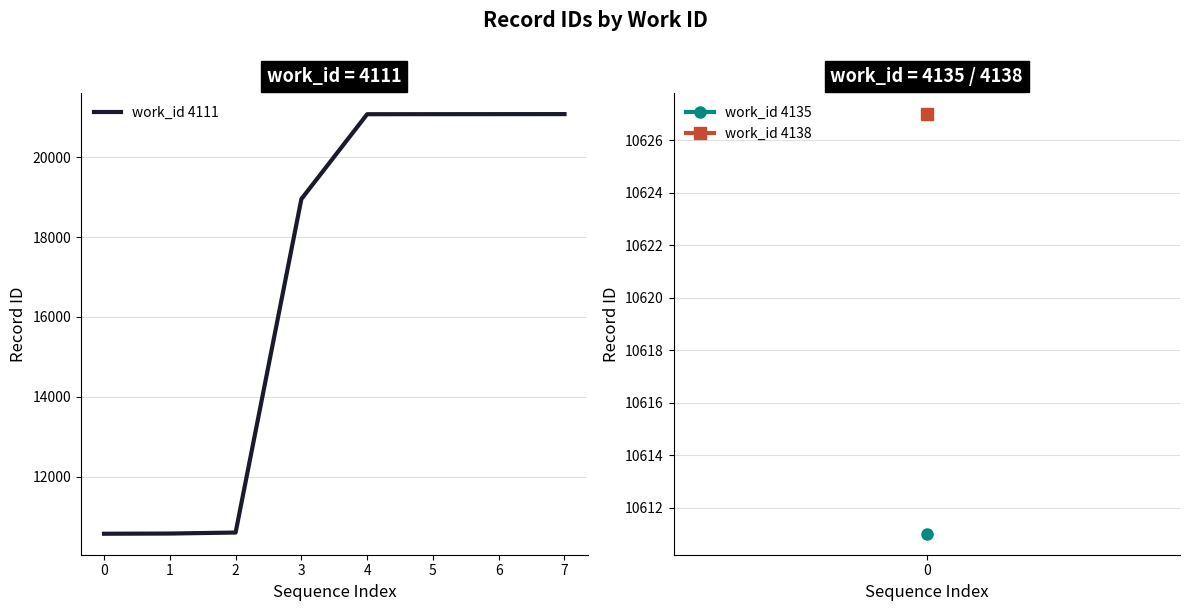

The value at 0 is 7198. True or false?

False